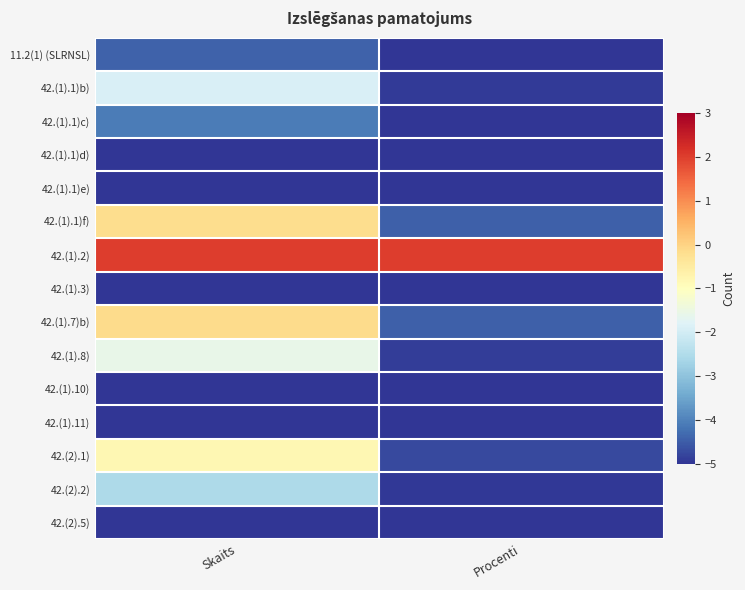

Reading left to right, extract all data points from this chart.

11.2(1) (SLRNSL): Skaits=-4.4	Procenti=-5.0
42.(1).1)b): Skaits=-1.9	Procenti=-4.9
42.(1).1)c): Skaits=-4.1	Procenti=-5.0
42.(1).1)d): Skaits=-5.0	Procenti=-5.0
42.(1).1)e): Skaits=-5.0	Procenti=-5.0
42.(1).1)f): Skaits=-0.2	Procenti=-4.5
42.(1).2): Skaits=2.0	Procenti=2.0
42.(1).3): Skaits=-5.0	Procenti=-5.0
42.(1).7)b): Skaits=-0.1	Procenti=-4.4
42.(1).8): Skaits=-1.6	Procenti=-4.9
42.(1).10): Skaits=-5.0	Procenti=-5.0
42.(1).11): Skaits=-5.0	Procenti=-5.0
42.(2).1): Skaits=-0.8	Procenti=-4.7
42.(2).2): Skaits=-2.5	Procenti=-5.0
42.(2).5): Skaits=-5.0	Procenti=-5.0